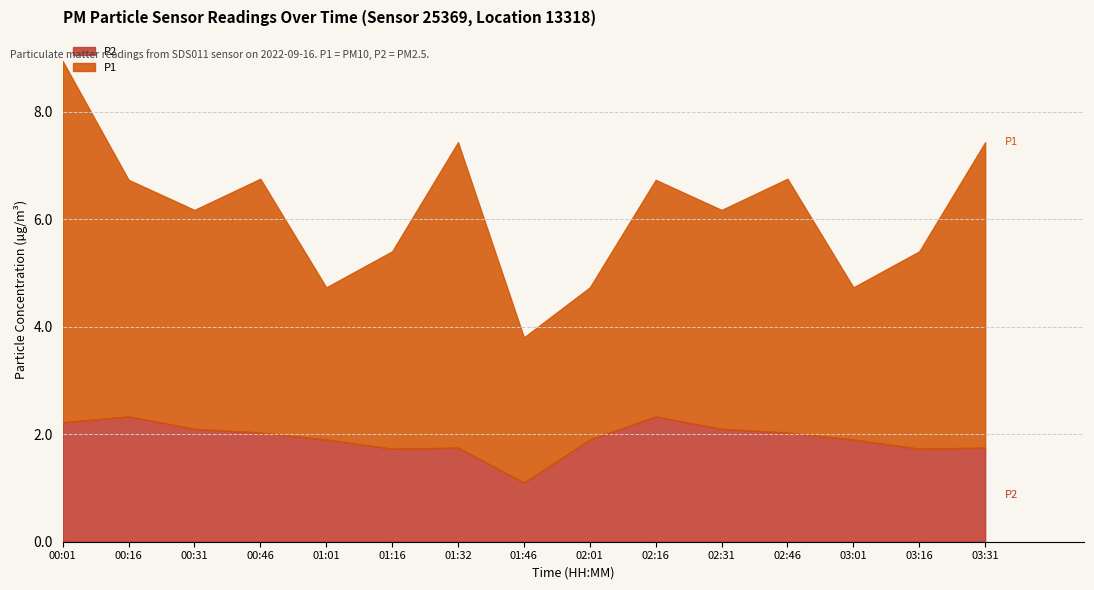

At which category does the chart reach its peak across all series?

00:01